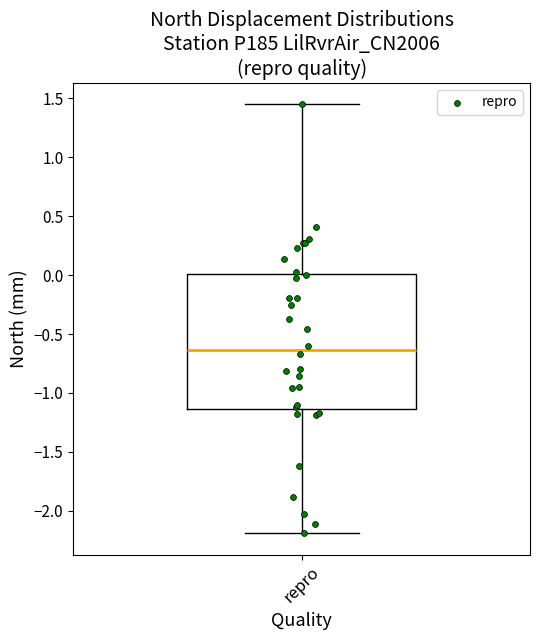

Transcribe this box plot: give where the median line is, the range the box spans, and where the two whiskers end, as read against the y-axis. The values are not printed on the chart, so give them approximately, as read against the axis.

median -0.65, box -1.15 to 0.00, whiskers -2.20 to 1.45